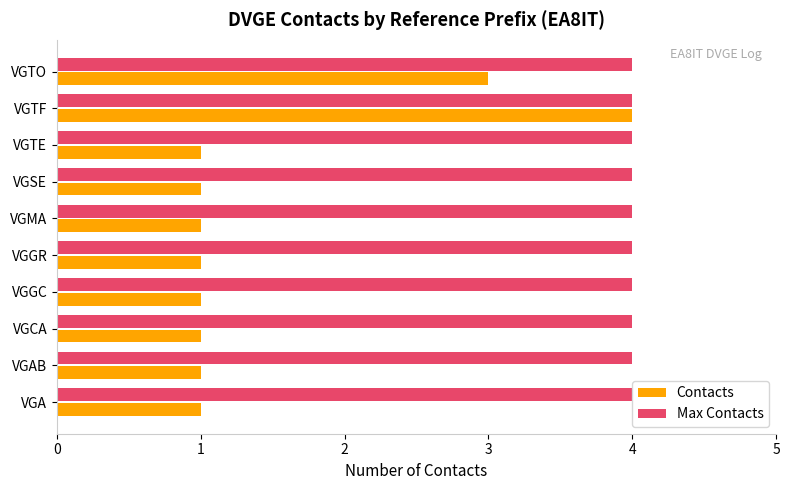

Rank the series by their average value, from lowest to highest.

Contacts, Max Contacts